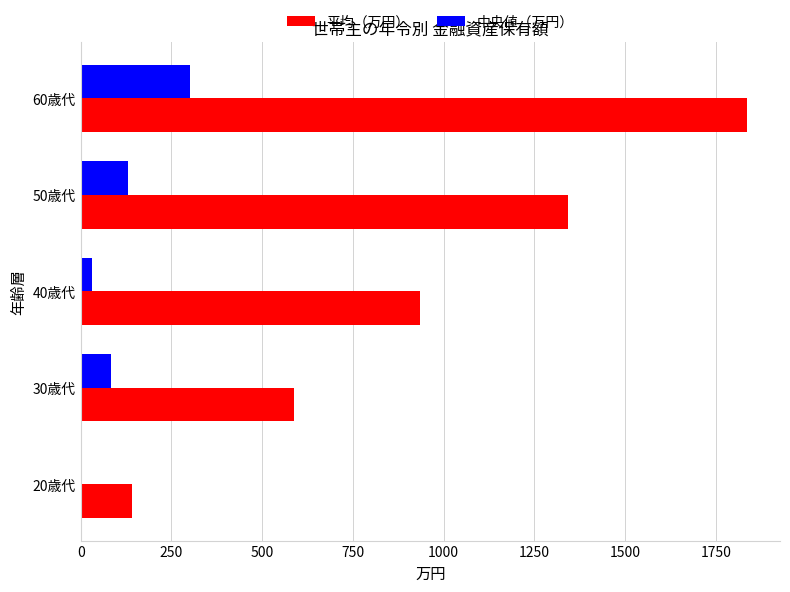

What is the sum of all 平均（万円） values?

4844